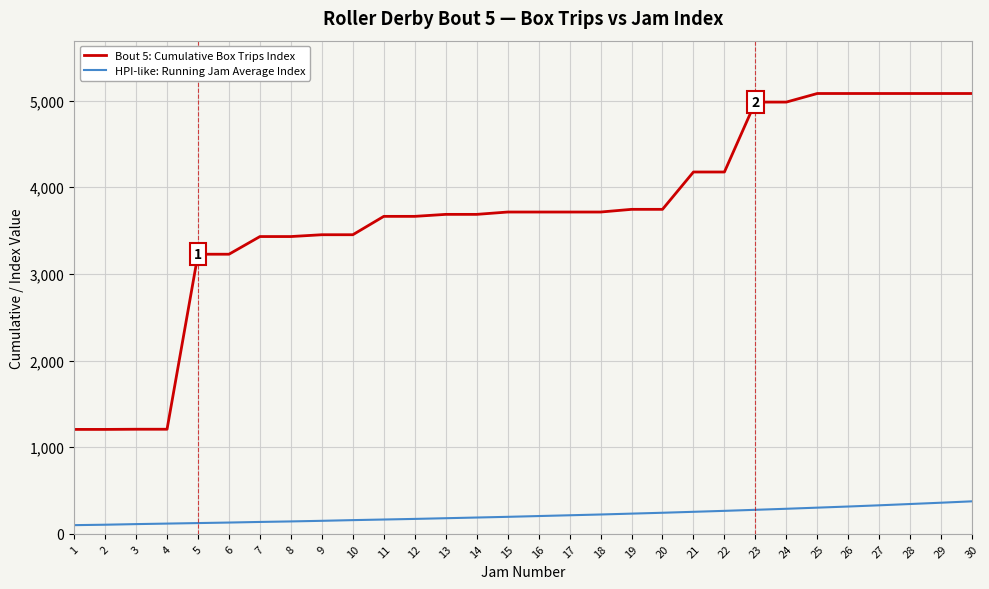

What value does the HPI-like: Running Jam Average Index series have at 23, to the nearest 50?

300